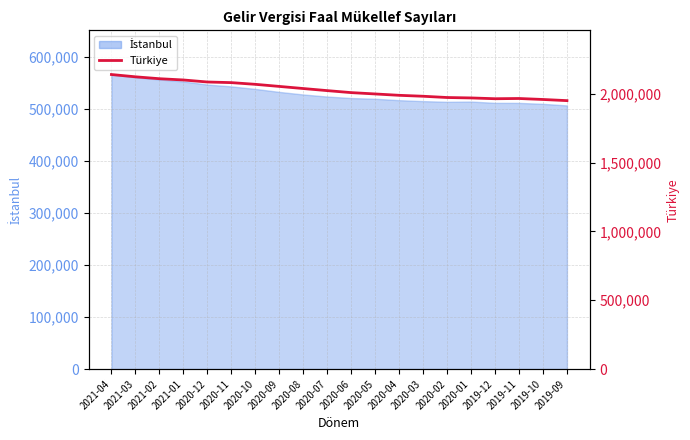

List the labels in order of value, smallest first.

2019-09, 2019-10, 2019-12, 2019-11, 2020-01, 2020-02, 2020-03, 2020-04, 2020-05, 2020-06, 2020-07, 2020-08, 2020-09, 2020-10, 2020-11, 2020-12, 2021-01, 2021-02, 2021-03, 2021-04